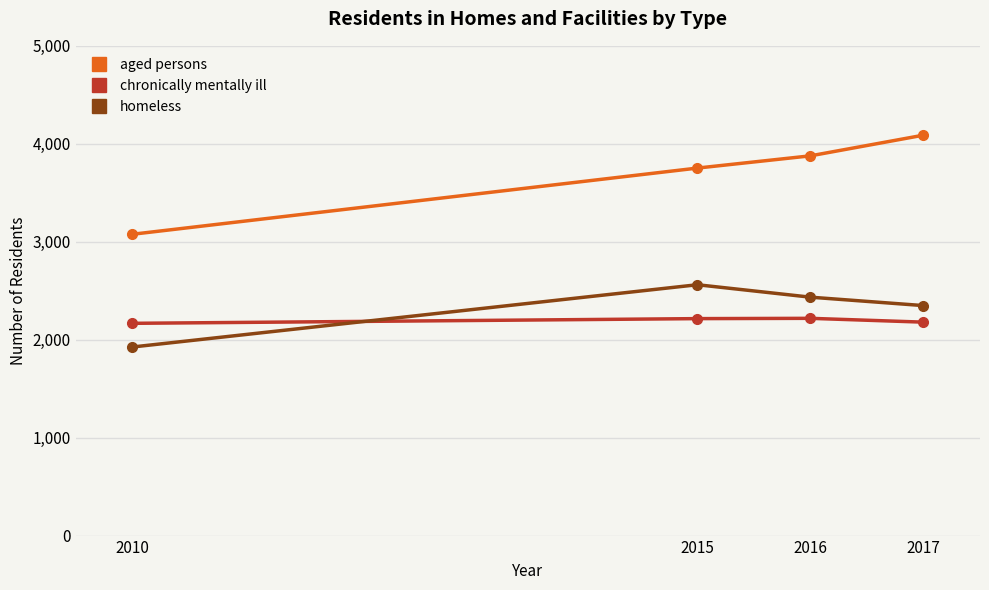

True or false: chronically mentally ill has more than 2 interior local peaks.

False